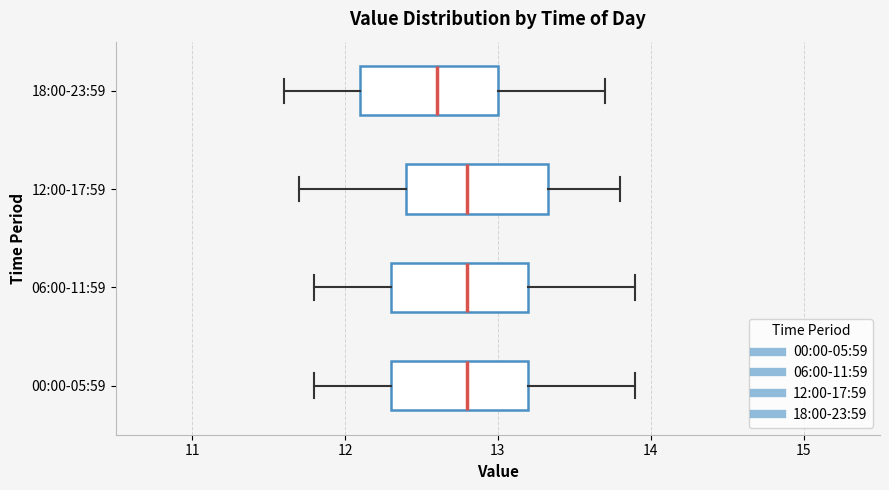

Which box has the furthest to the left median line?

18:00-23:59